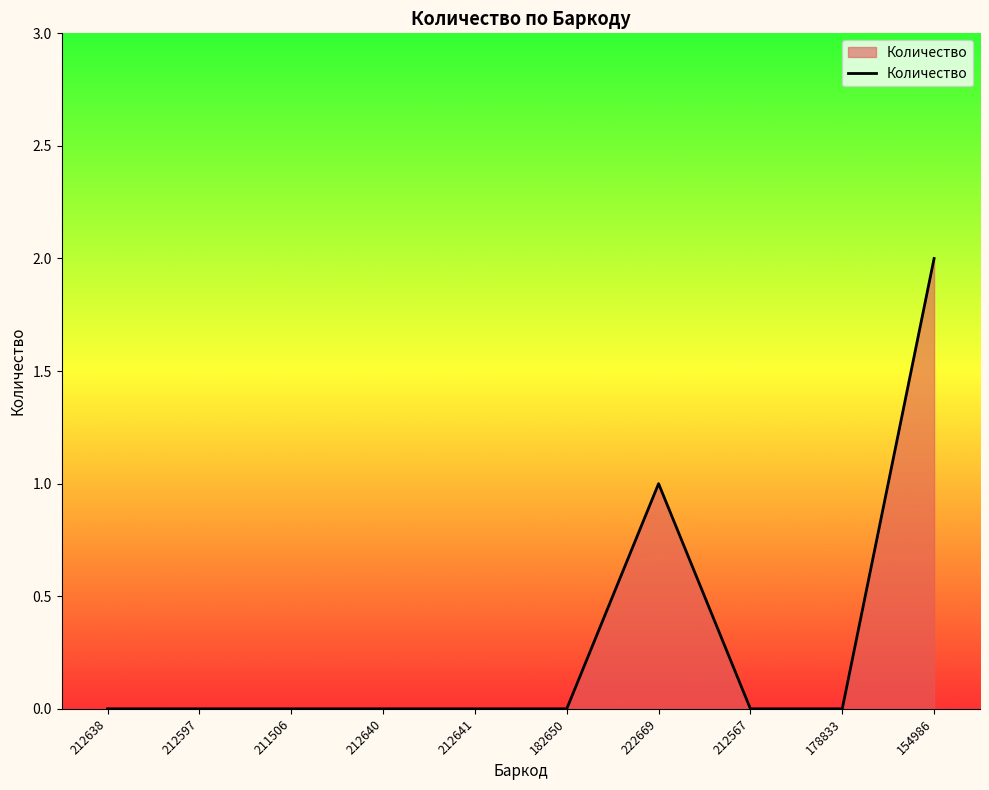

What position from the right is 222669?

4